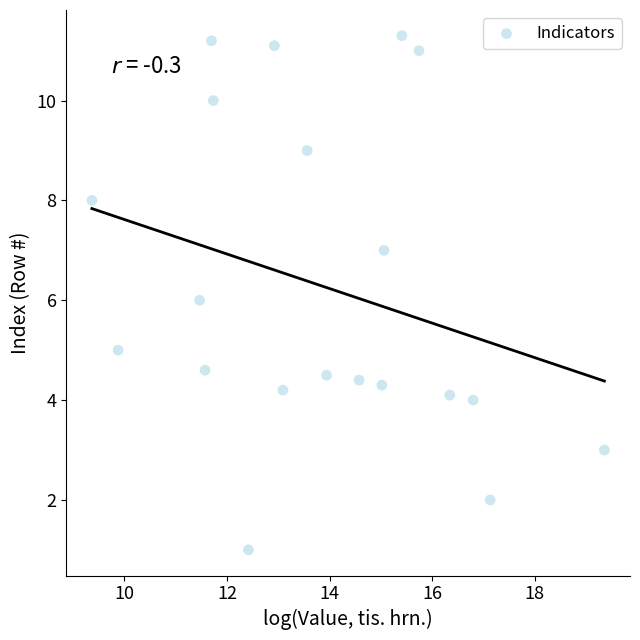

What is the range of X values (max minus min)?

10.0